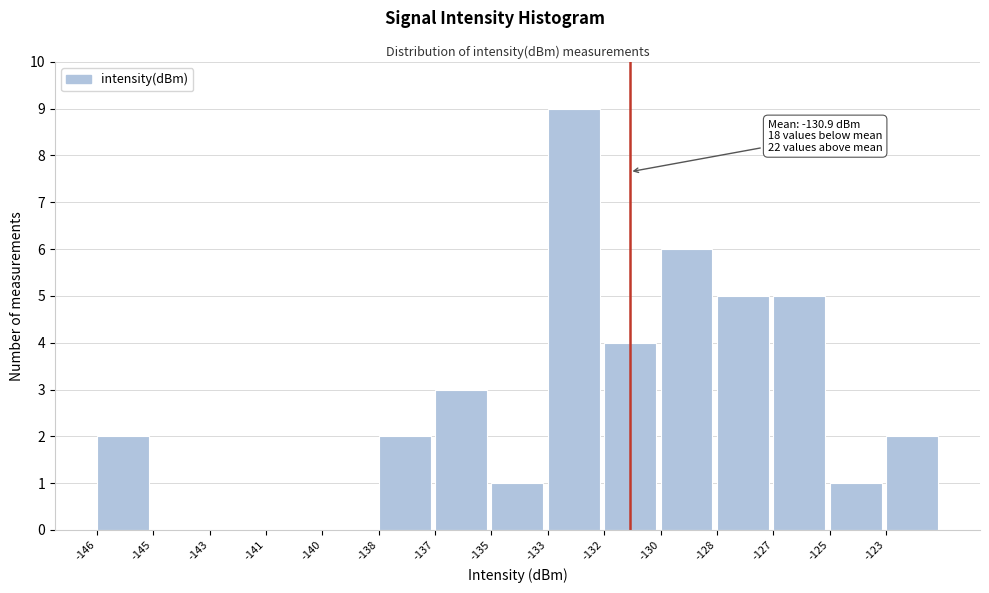

Reading left to right, list all the values displayed in this chart.

-146=2	-145=0	-143=0	-141=0	-140=0	-138=2	-137=3	-135=1	-133=9	-132=4	-130=6	-128=5	-127=5	-125=1	-123=2